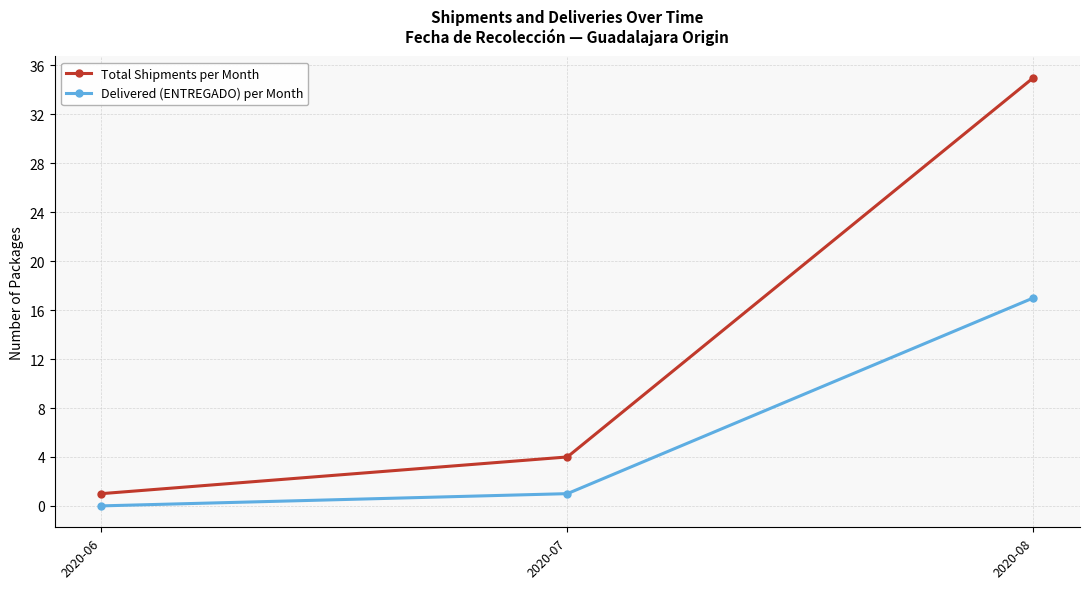

The value of Delivered (ENTREGADO) per Month at 2020-06 is 0. True or false?

True